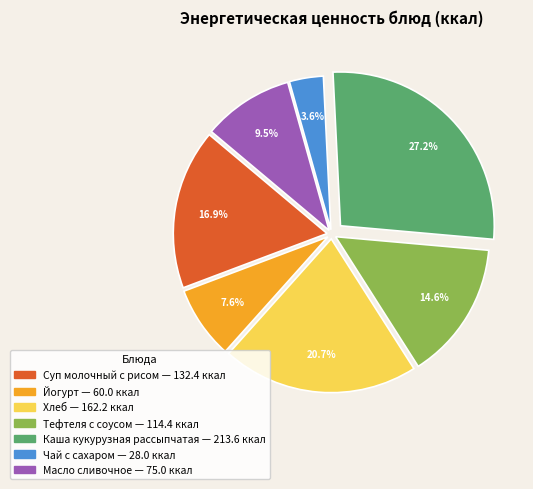

Rank the categories by value from lowest to highest.

Чай с сахаром, Йогурт, Масло сливочное, Тефтеля с соусом, Суп молочный с рисом, Хлеб, Каша кукурузная рассыпчатая